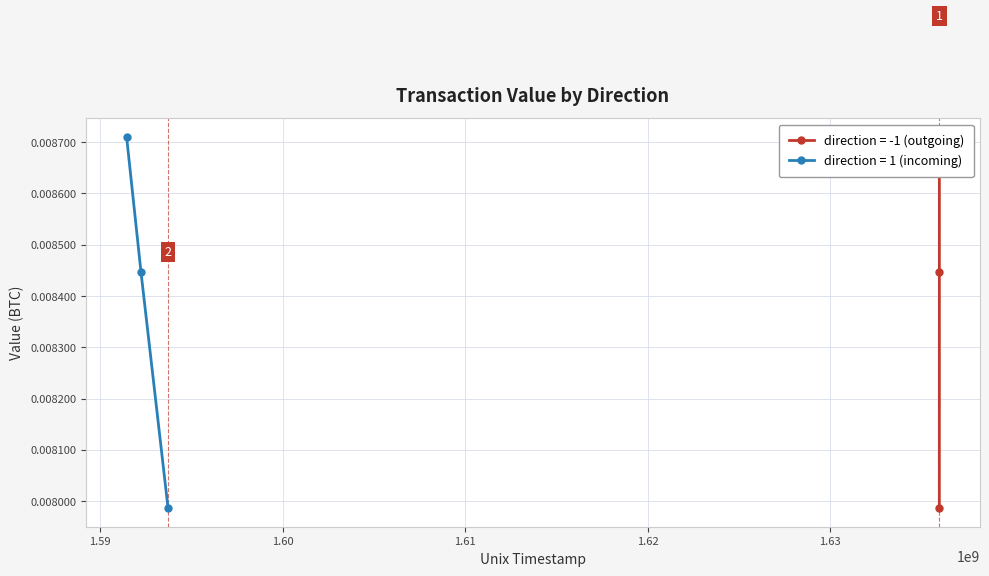

Which series has the largest total across all categories?

value (direction=-1)